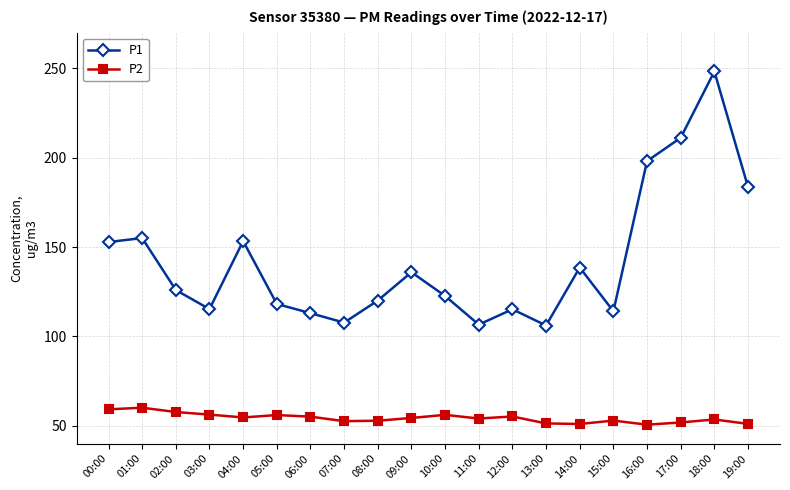

At which category does the chart reach its peak across all series?

18:00